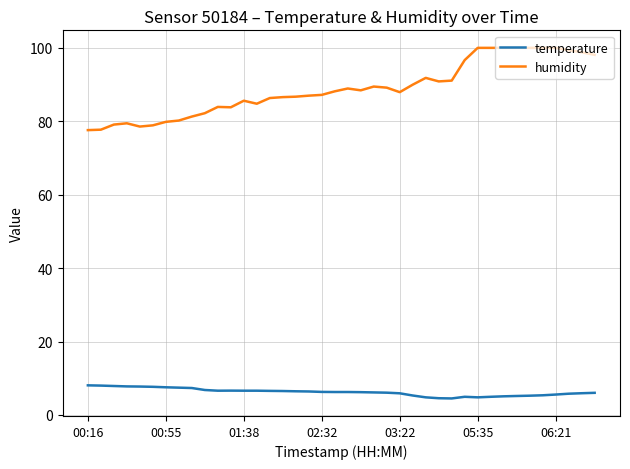

Which series has the largest total across all categories?

humidity